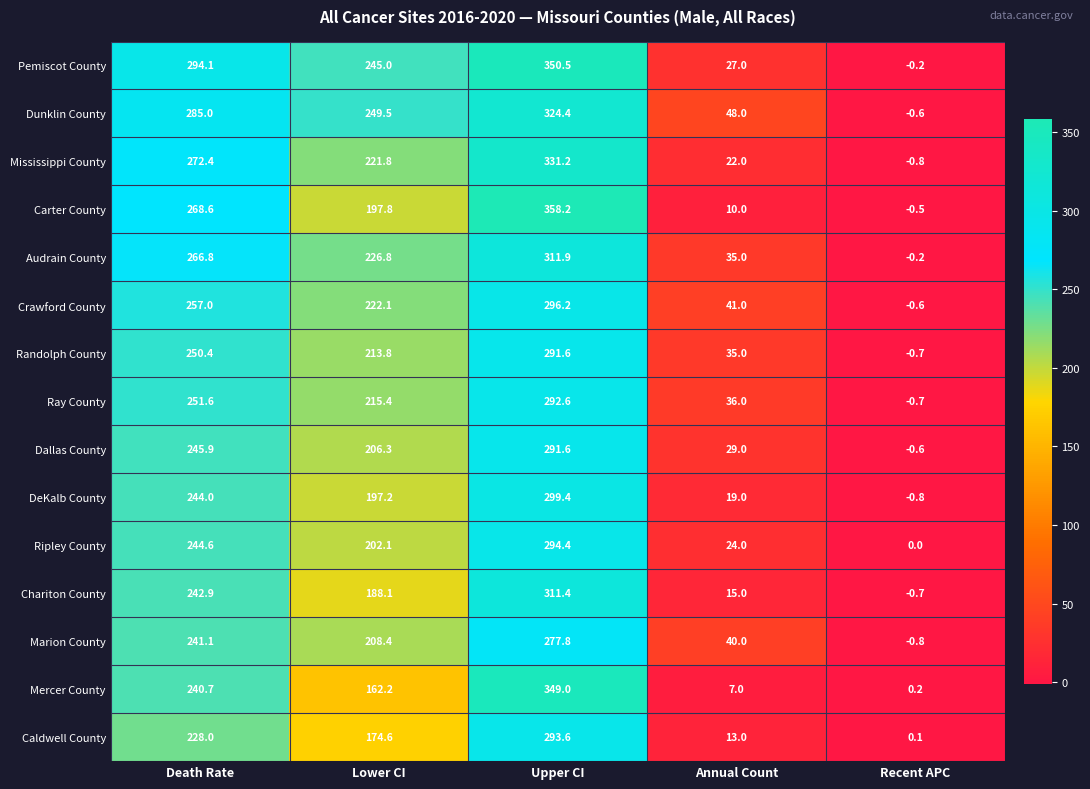

At how many categories does at least one series exceed 19?

4